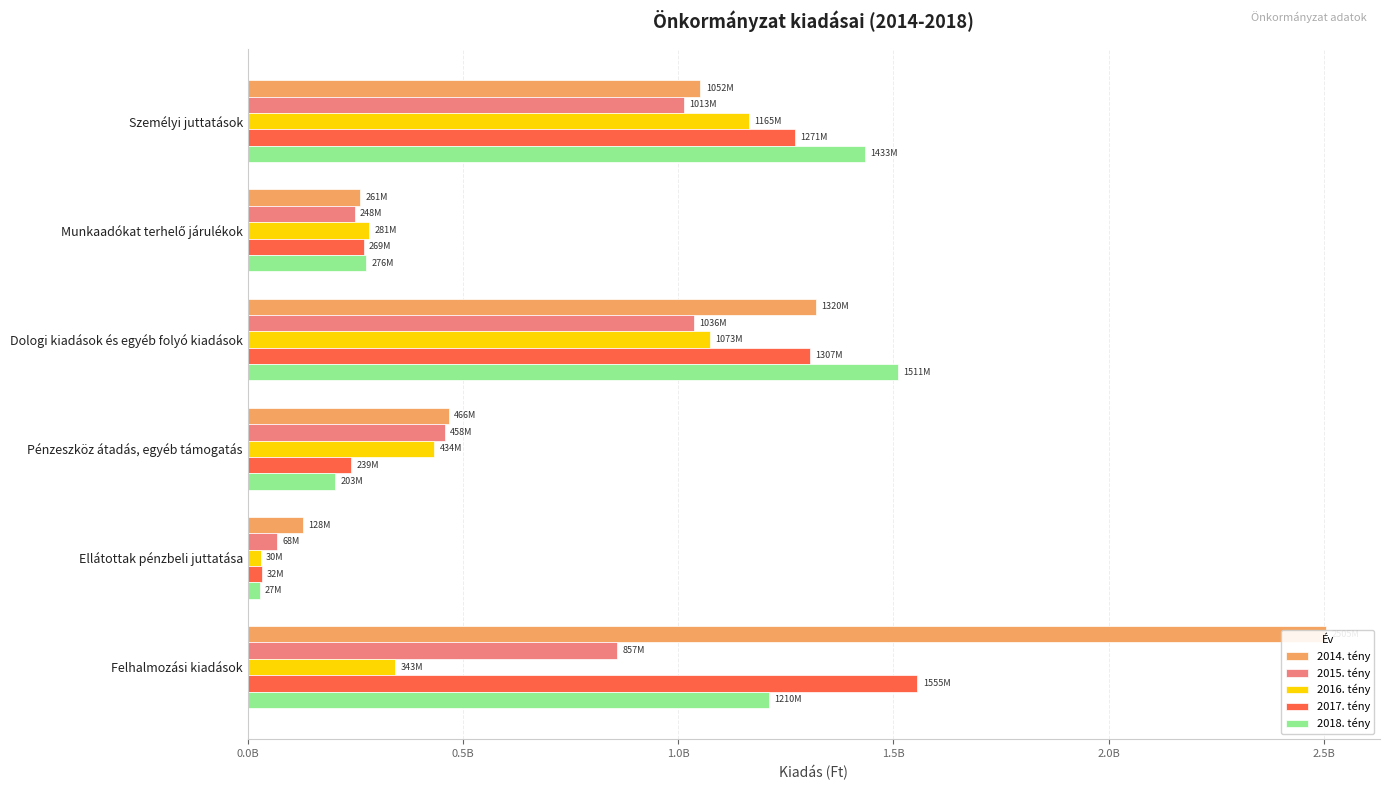

What are all the series names shown in the legend?

2014. tény, 2015. tény, 2016. tény, 2017. tény, 2018. tény